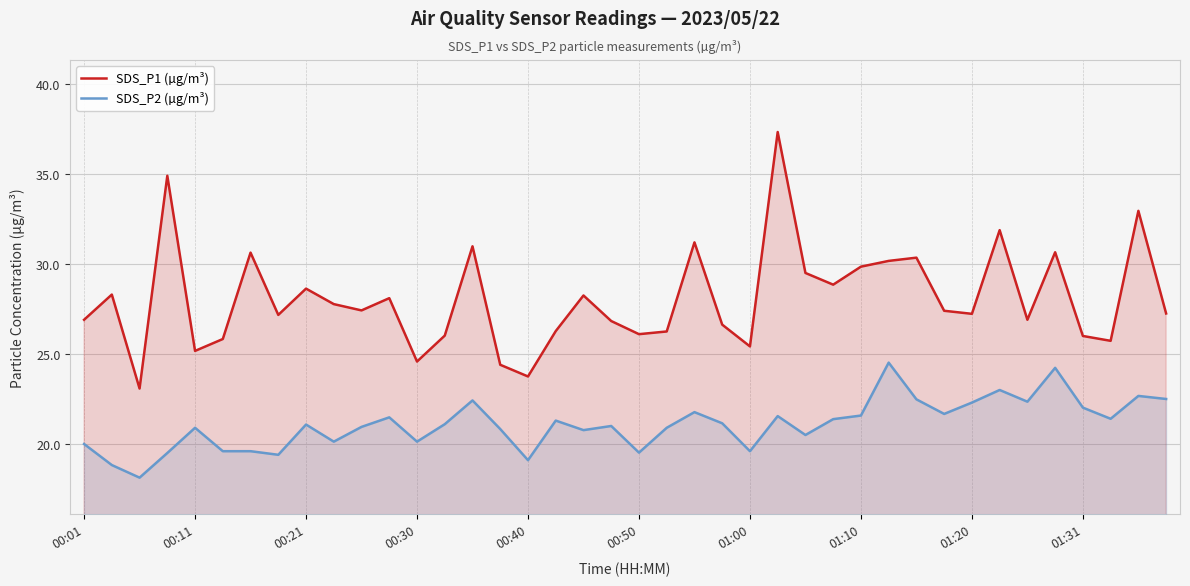

List the series in order of their overall mean, highest first.

SDS_P1 (µg/m³), SDS_P2 (µg/m³)